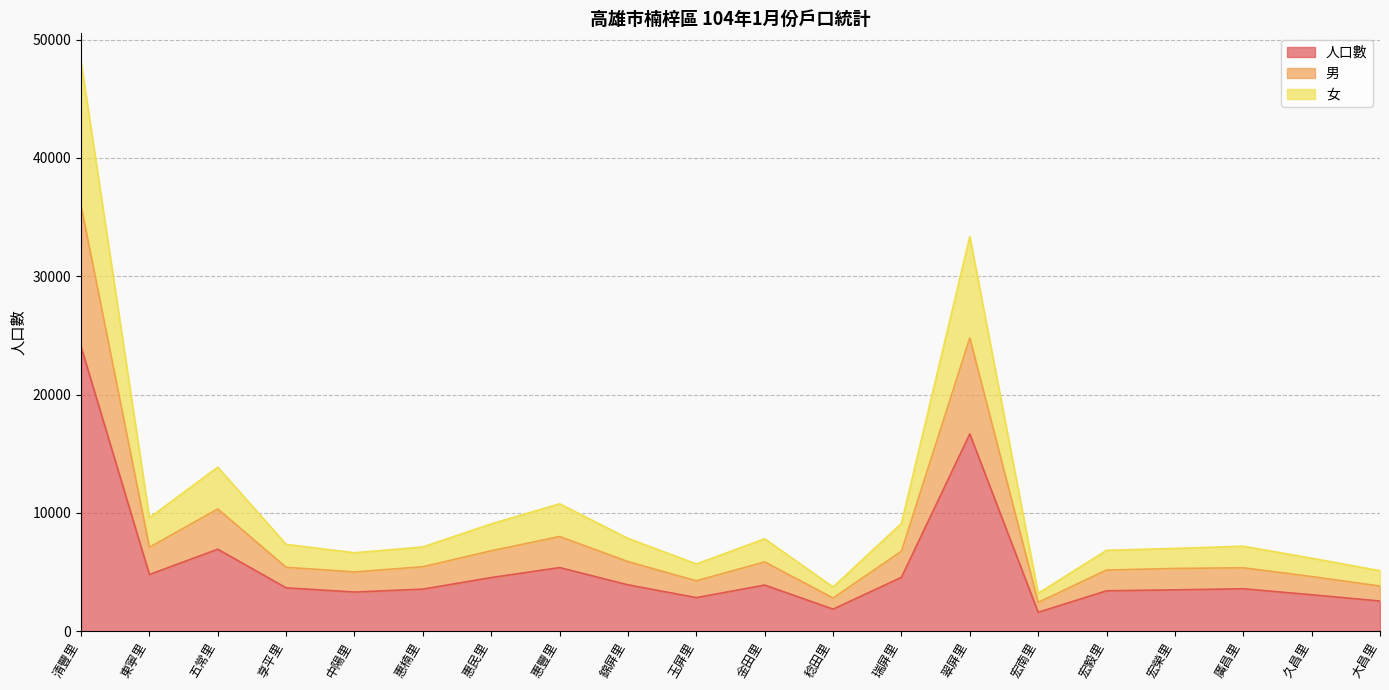

At which label does 人口數 reach its peak?

清豐里